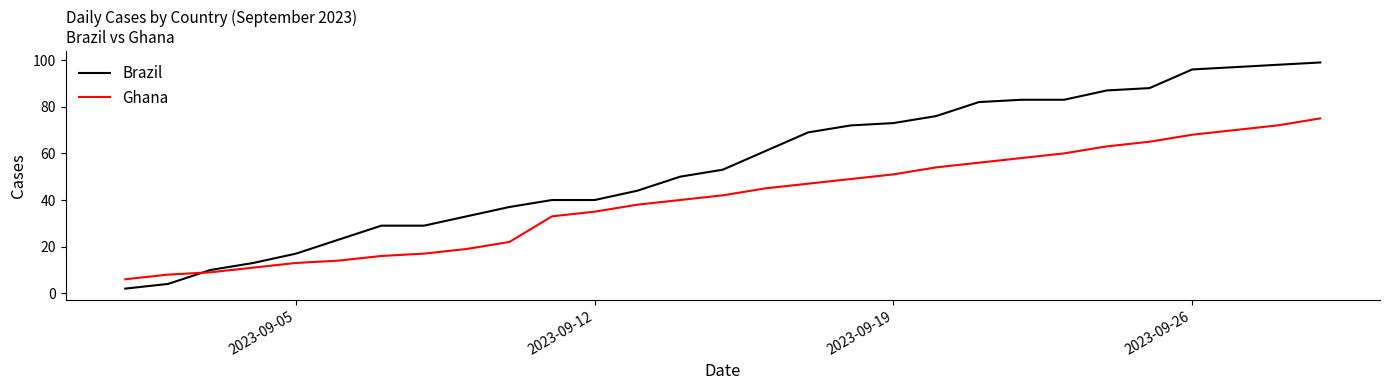

How many intersections are there between Ghana and Brazil?

1